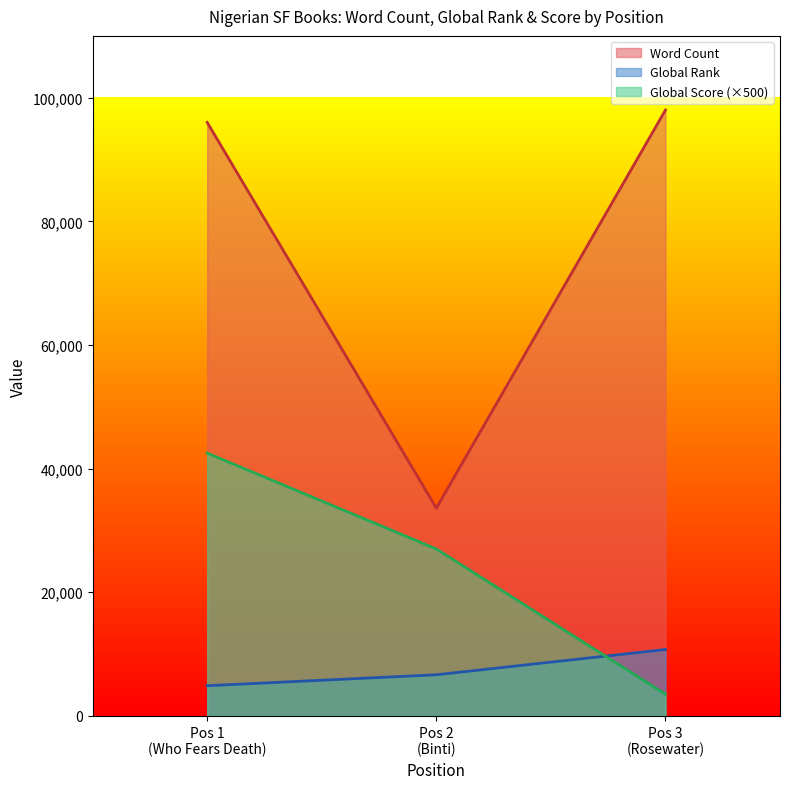

Which series has the largest total across all categories?

Word Count